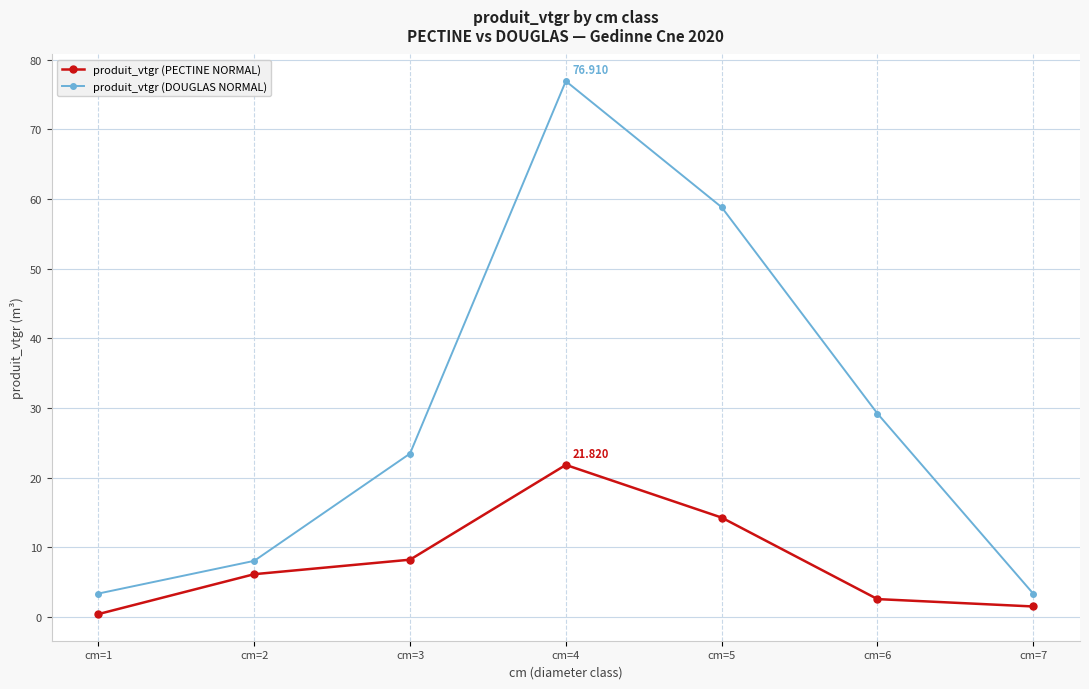

Does the chart have visible grid lines?

Yes